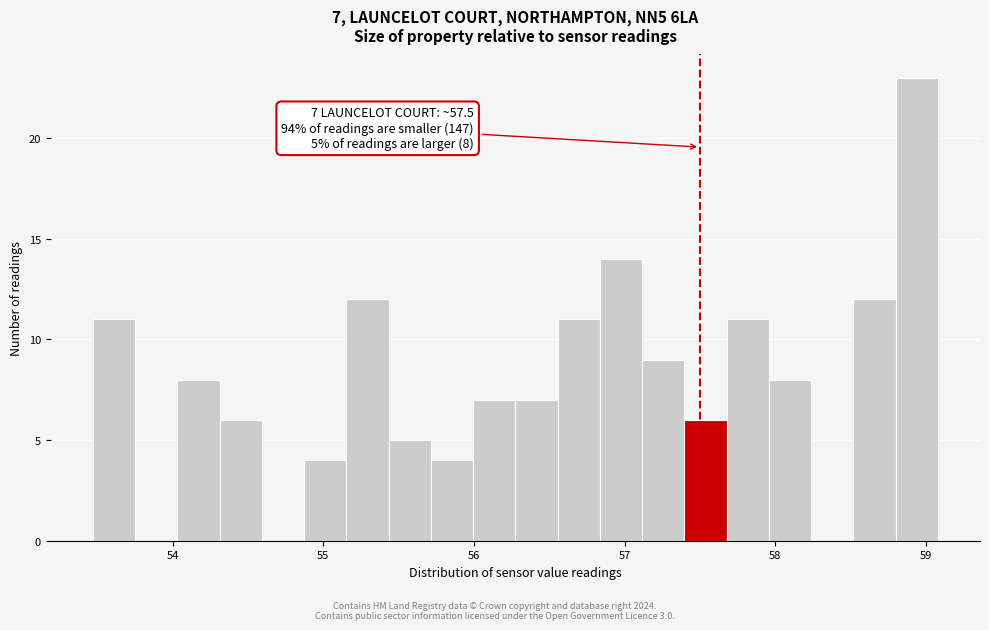

Read against the x-axis, roughly where is the centre of the tallest bar?

58.9